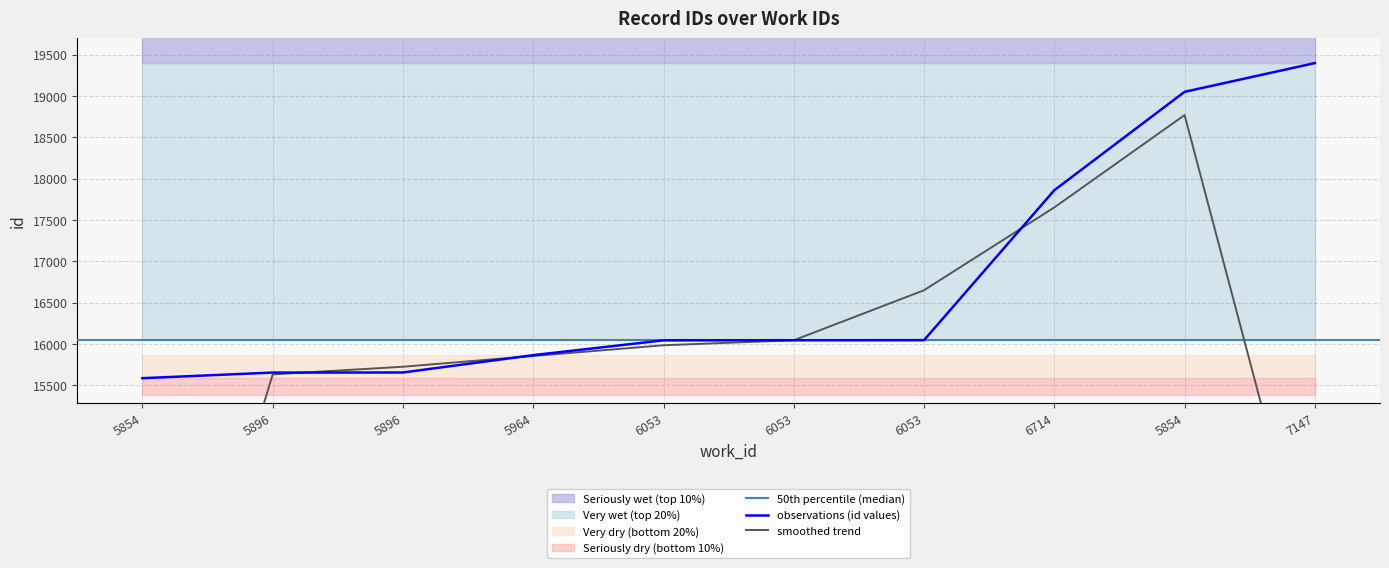

What value does the data have at 5964, to the nearest 10?

15860